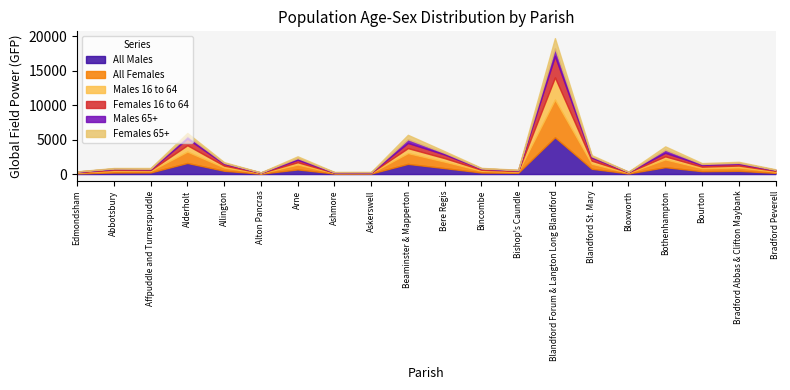

At which category does the chart reach its minimum across all series?

Alton Pancras